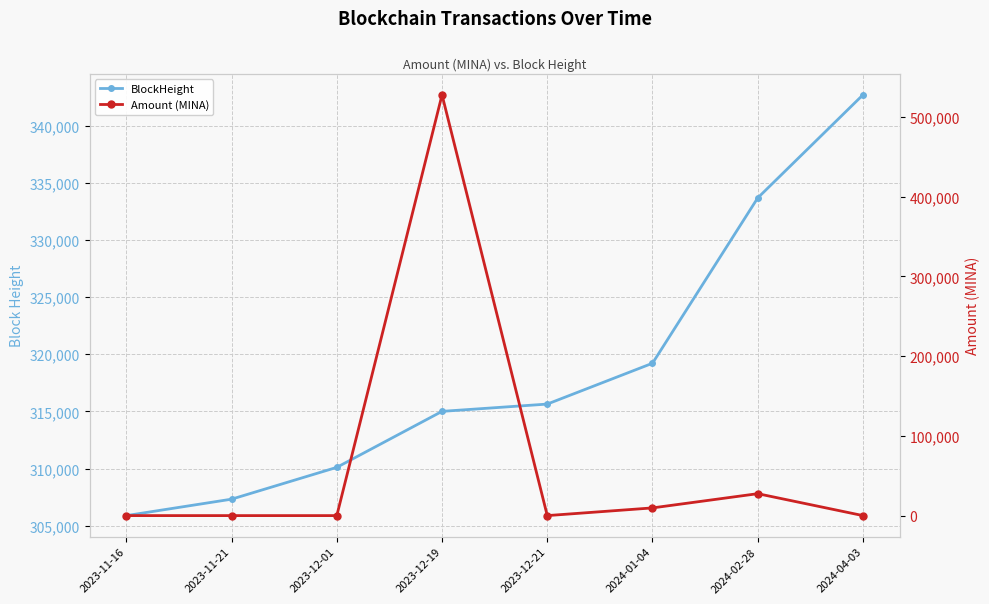

How many interior local valleys does the Amount (MINA) series have?

2